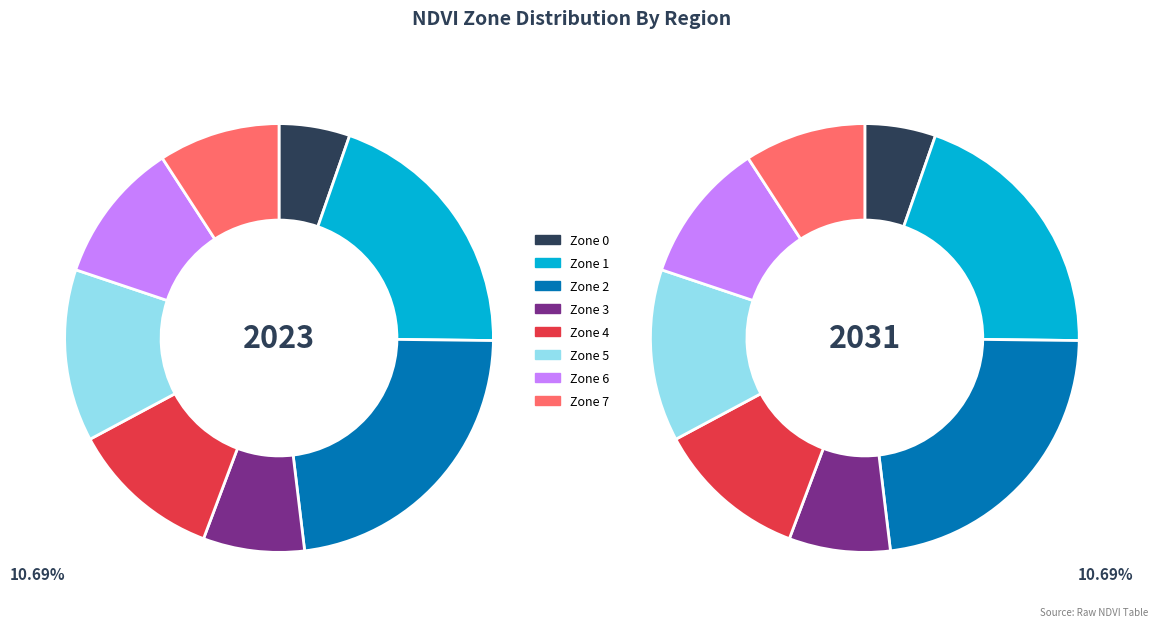

How many slices are in this pie chart?

8